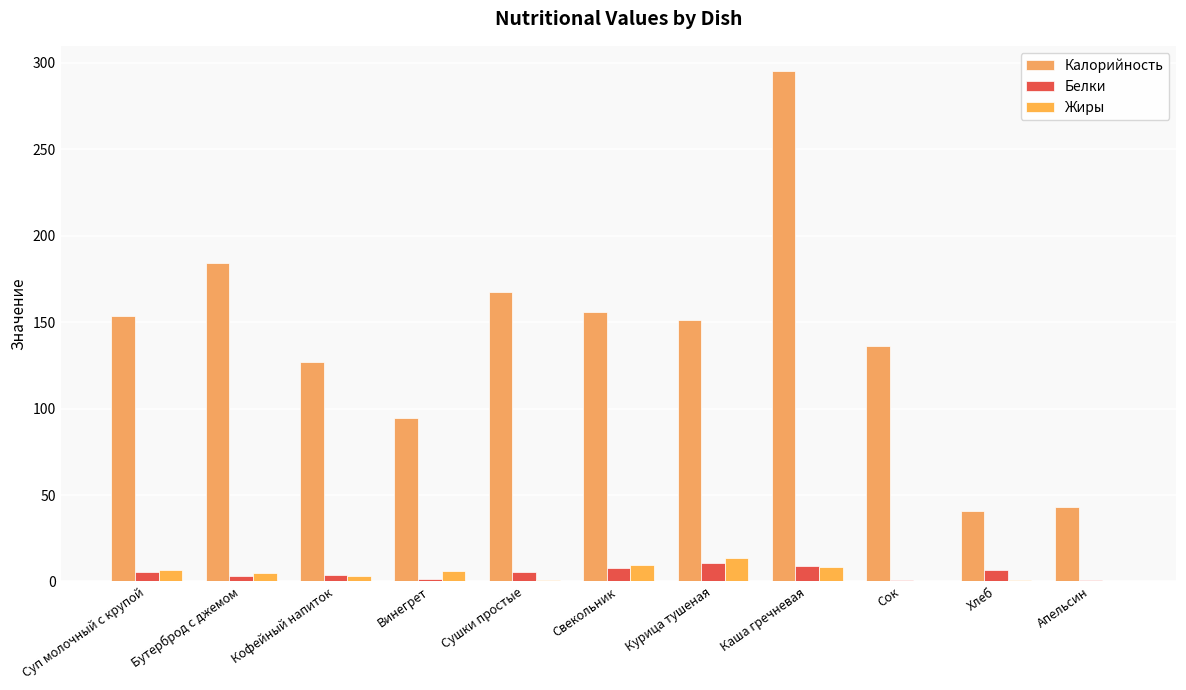

Read the Калорийность value at Бутерброд с джемом.

184.0